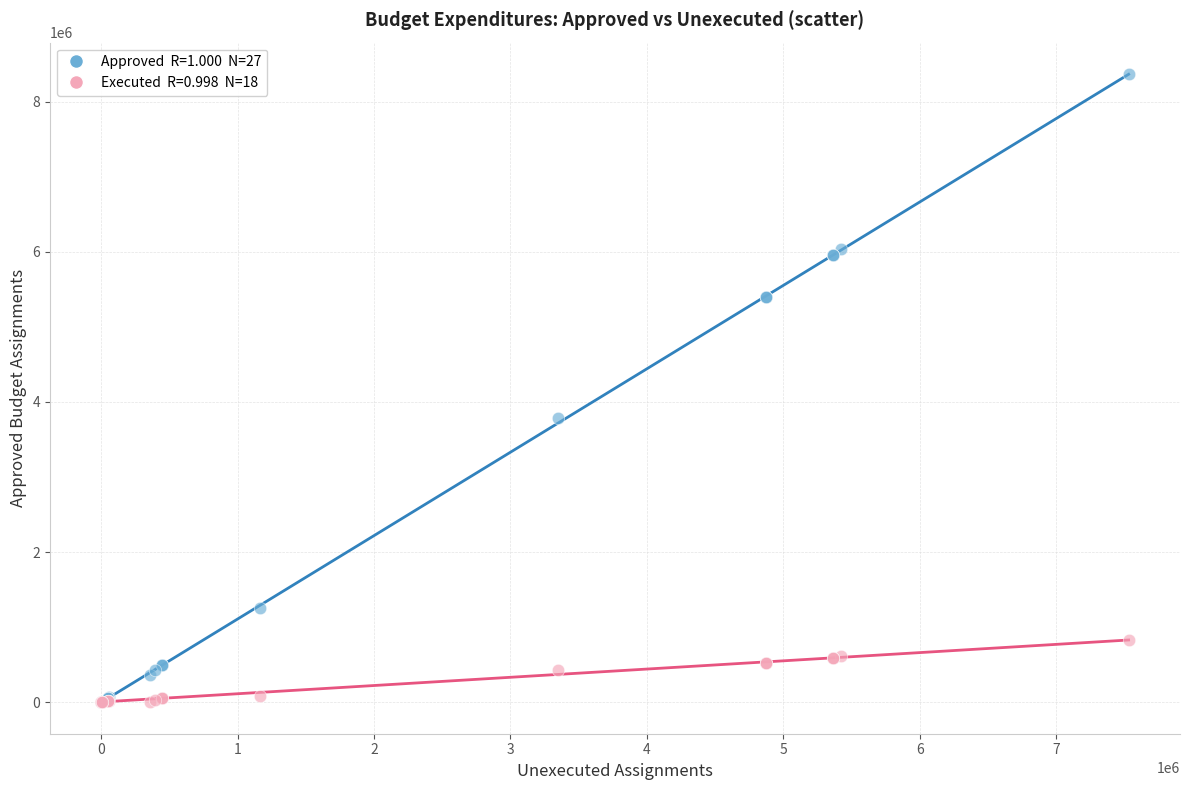

Across all series, what Y value is closest to 4183700?

3783200.0